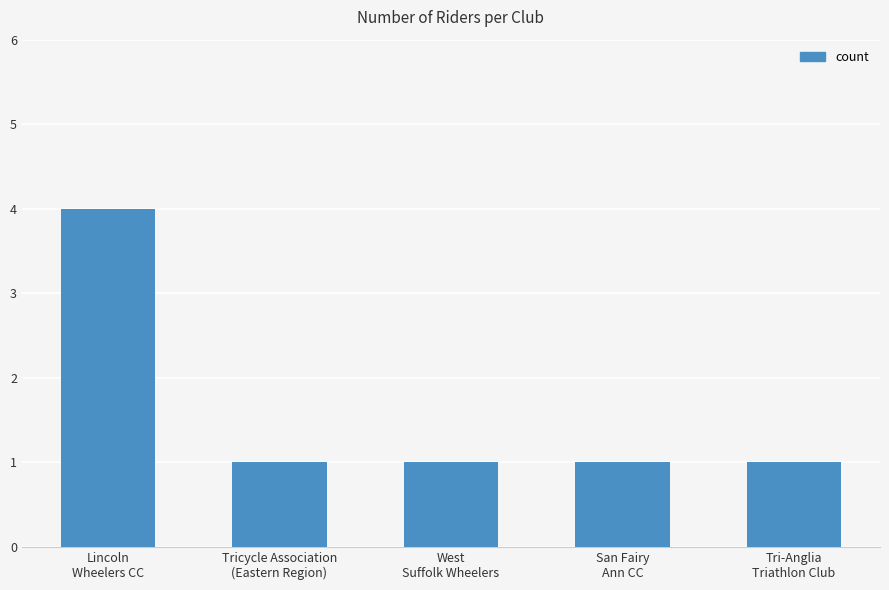

What is the minimum value shown in the chart?

1